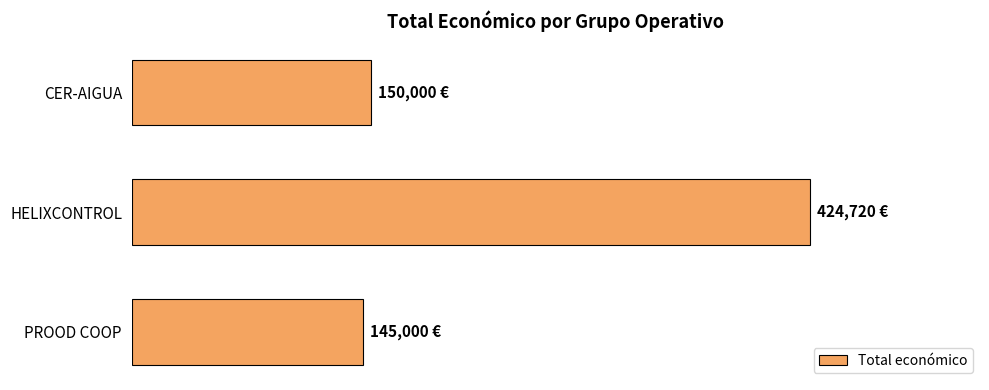

Does the chart contain any negative values?

No